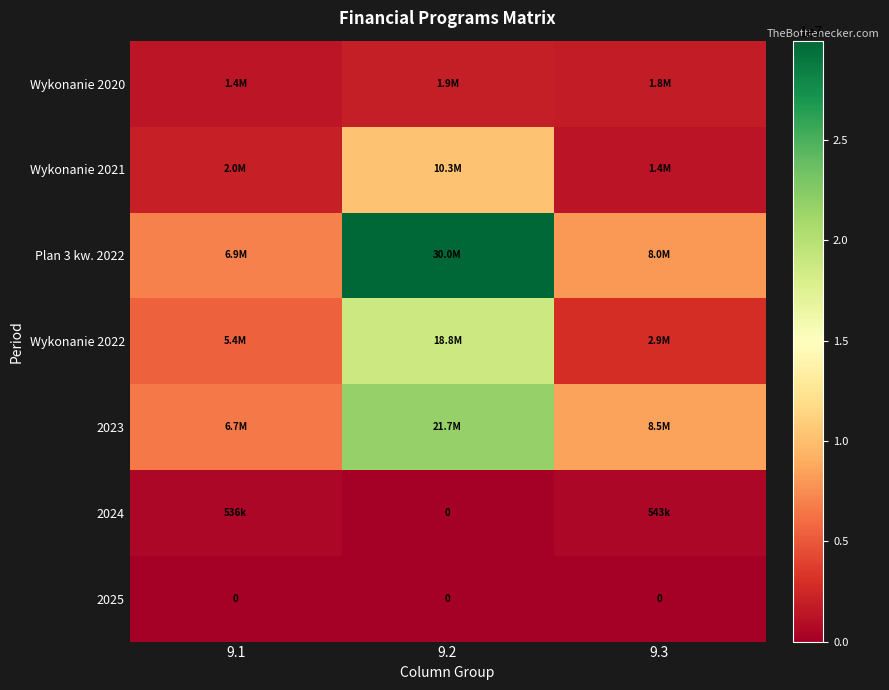

The Wykonanie 2021 series shows 10250307.9 at 9.2. True or false?

True